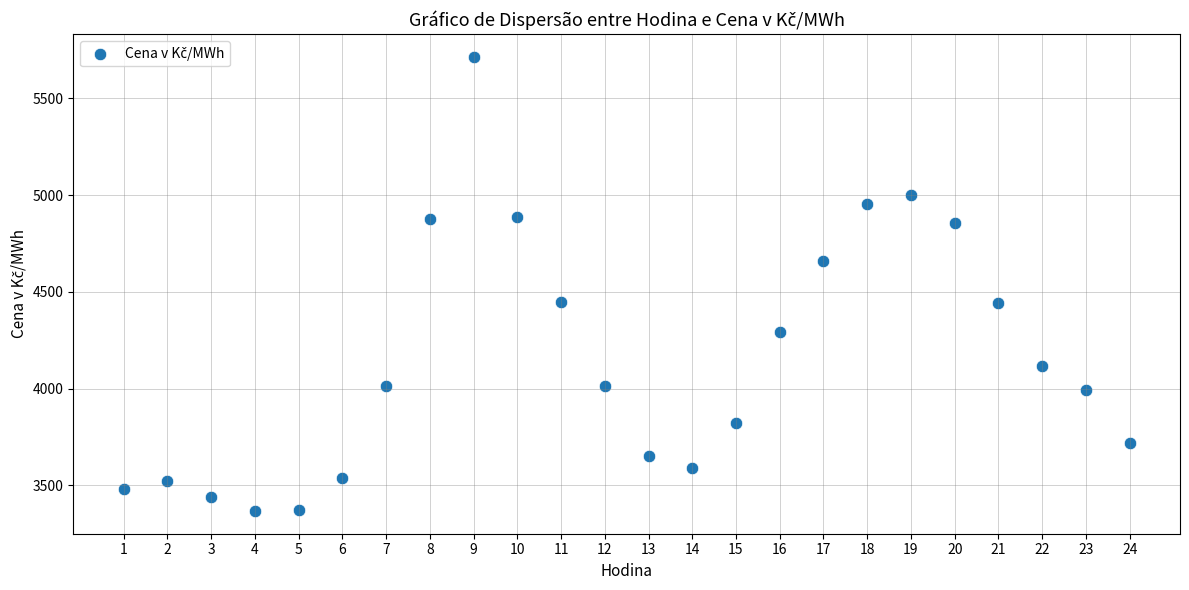

What is the range of X values (max minus min)?

23.0